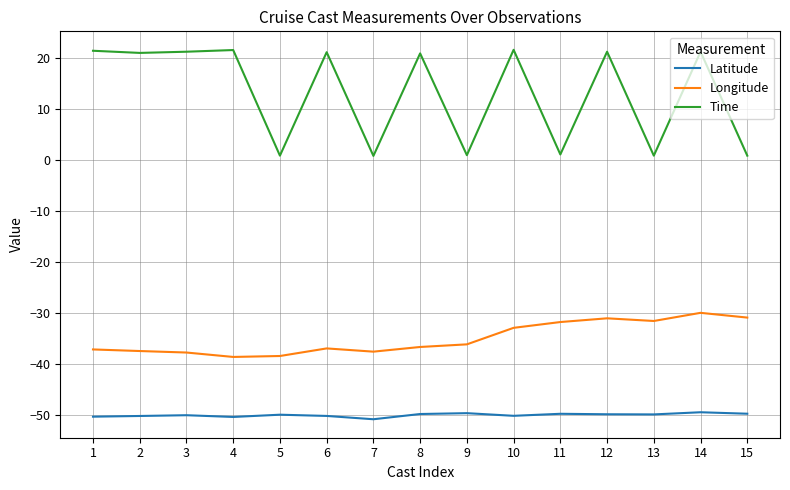

True or false: Longitude has a value of -55.2 at 15.

False